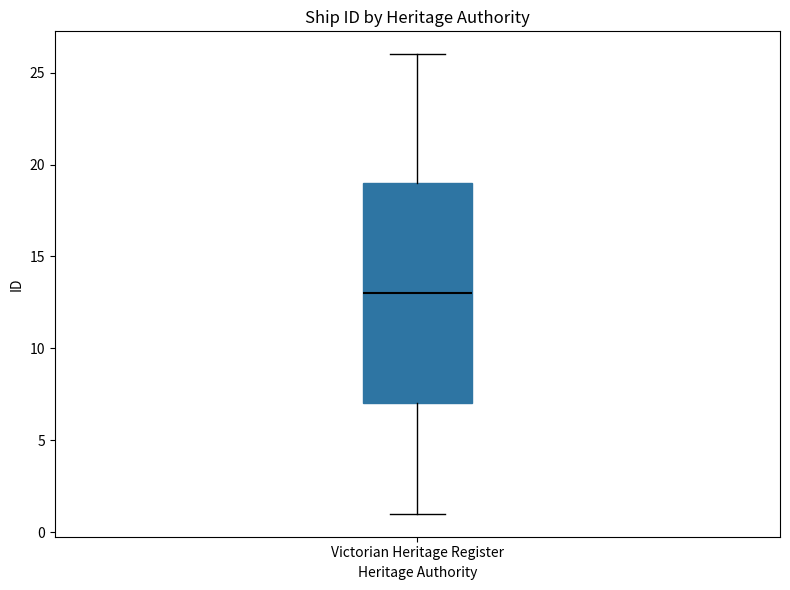

Read this box plot against the y-axis: the position of the median line, the range covered by the box, and the ends of both whiskers. The values are not printed on the chart, so give them approximately, as read against the axis.

median 13, box 7 to 19, whiskers 1 to 26